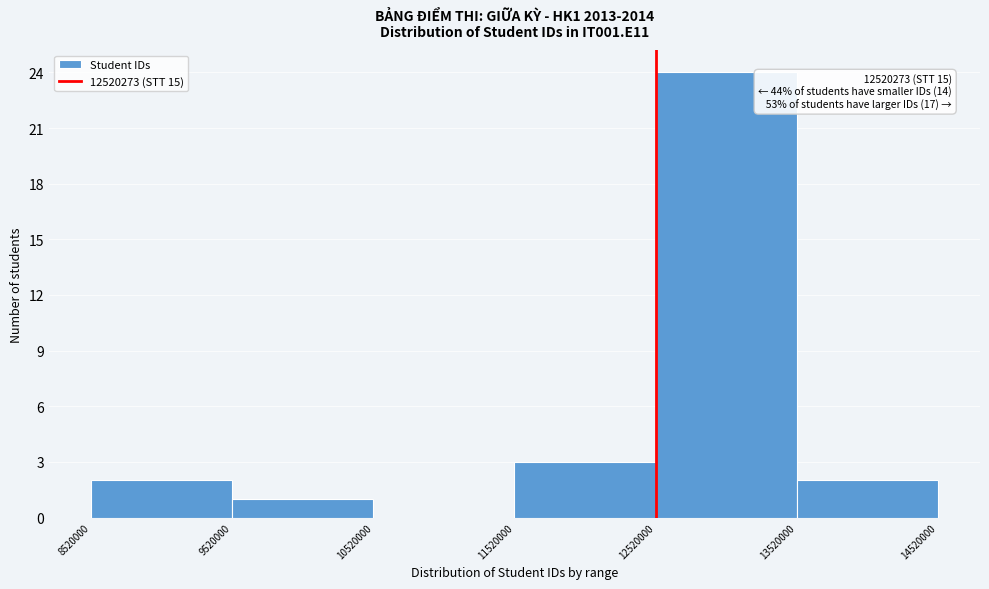

Which range on the x-axis has the tallest bar?

12520000 to 13520000